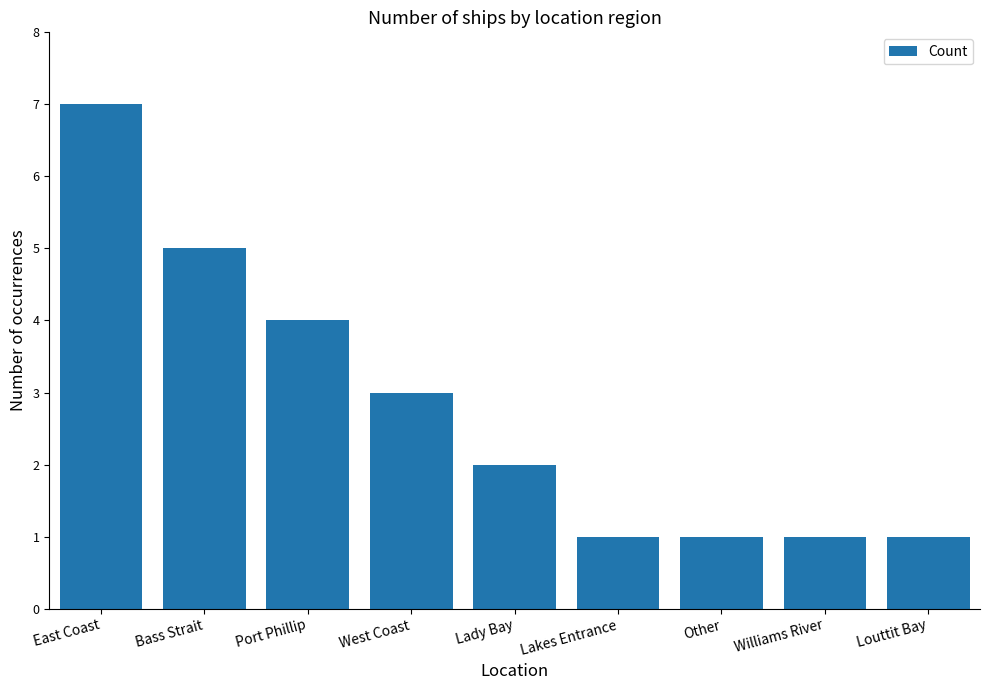

What position from the right is West Coast?

6